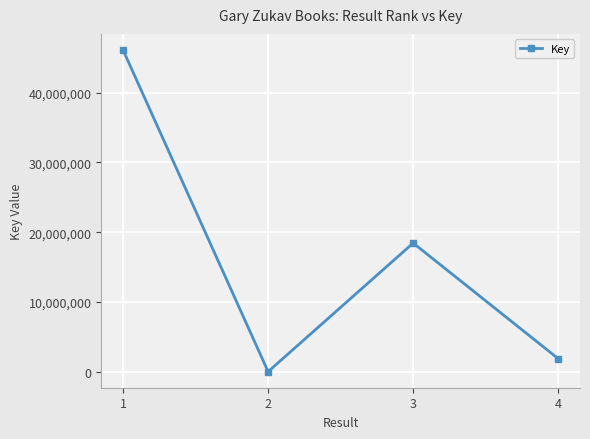

What is the change in value from 1 to 4?

-44258987